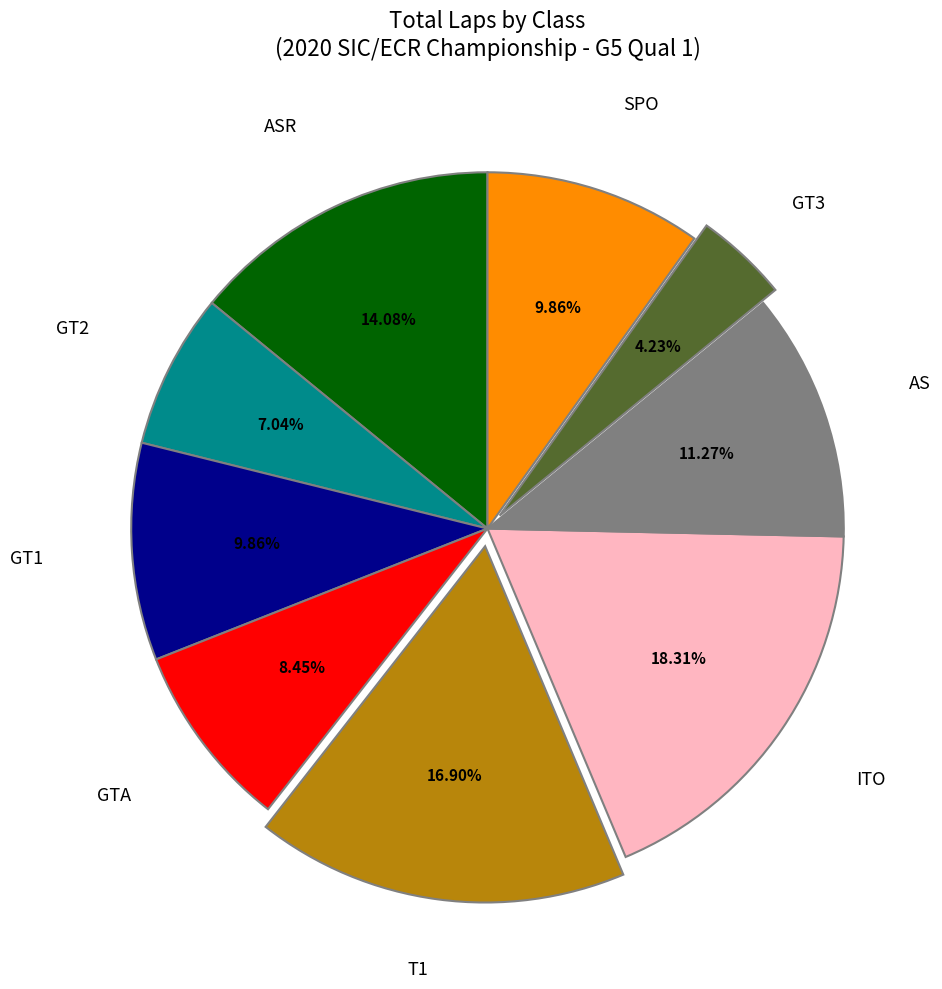

Is there any slice that represents more than half of the pie?

No